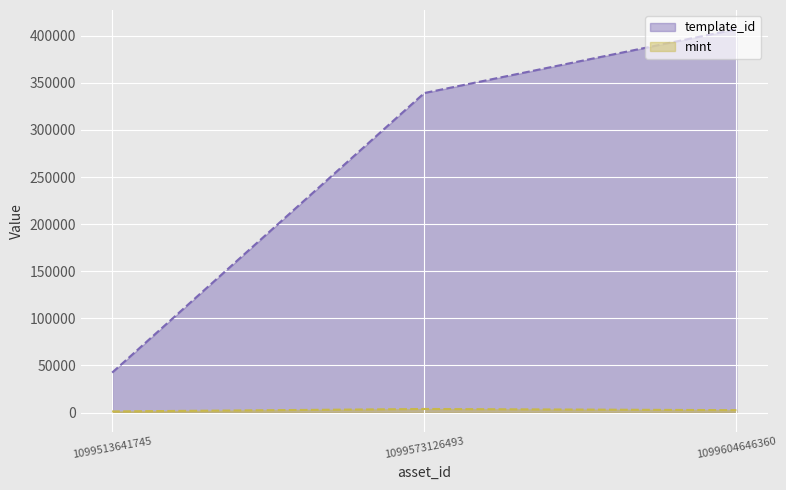

What is the total value across all series at 1099604646360?

409587